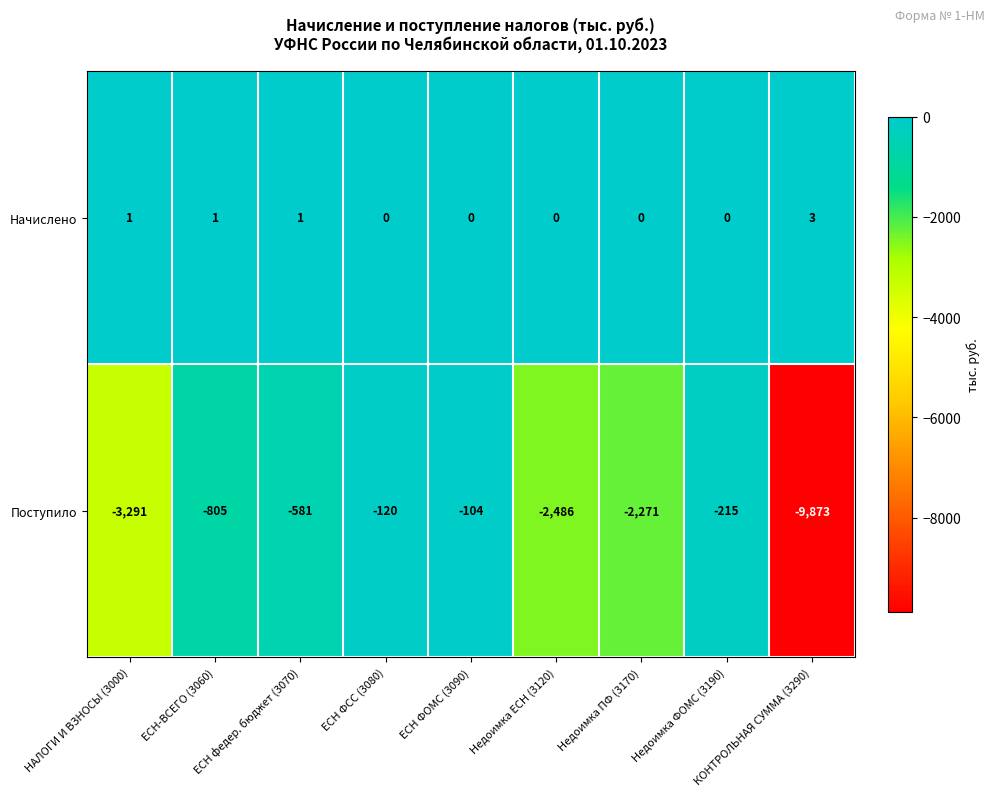

What is the greatest value displayed?

3